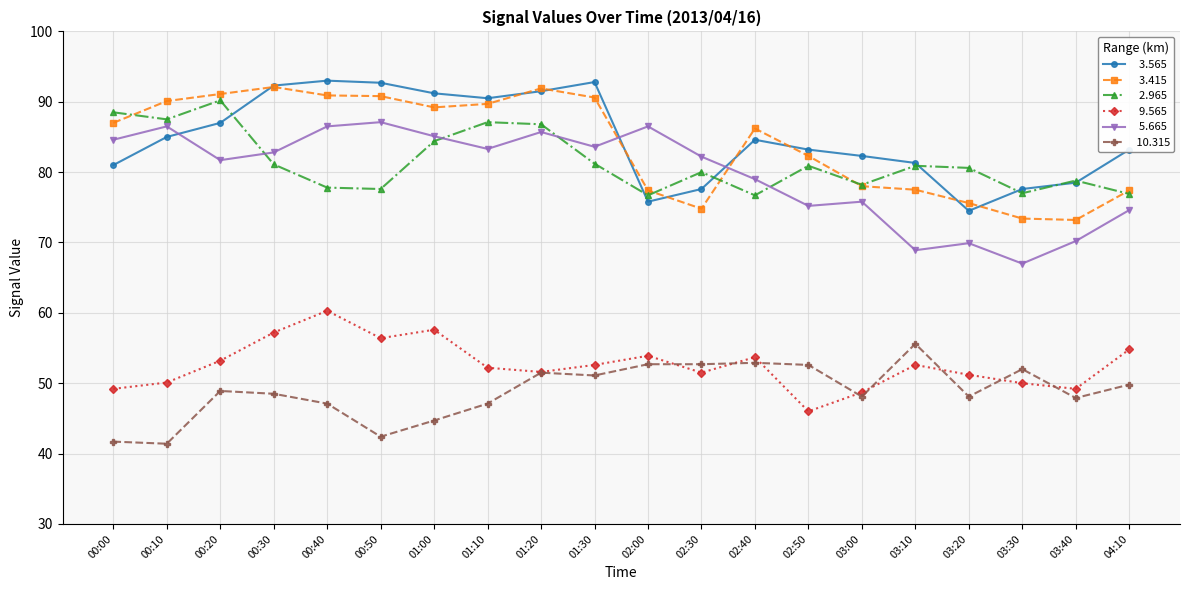

What position from the right is 03:10?

5